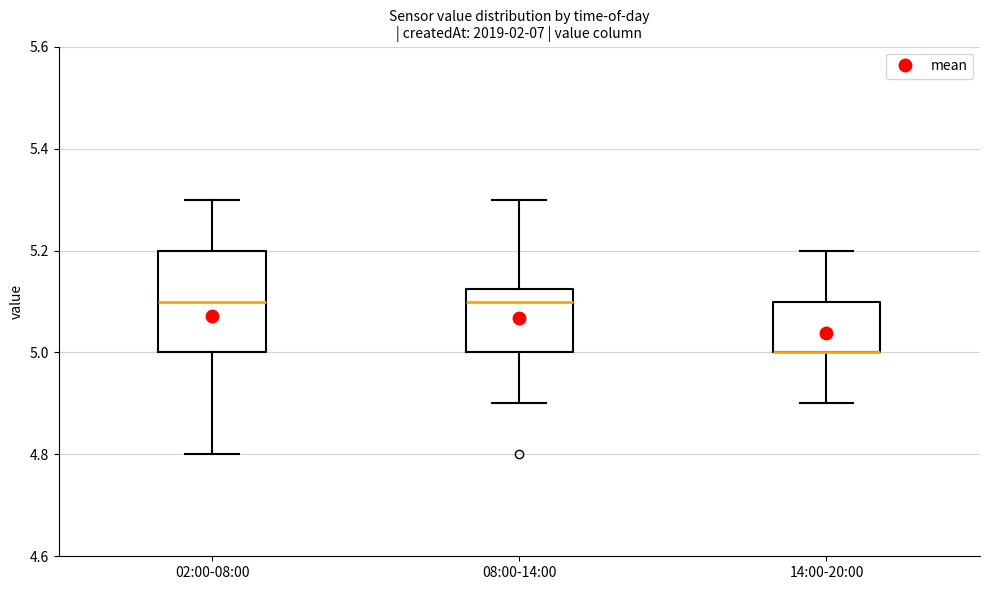

Comparing the boxes themselves (not the whiskers), which one is the tallest?

02:00-08:00